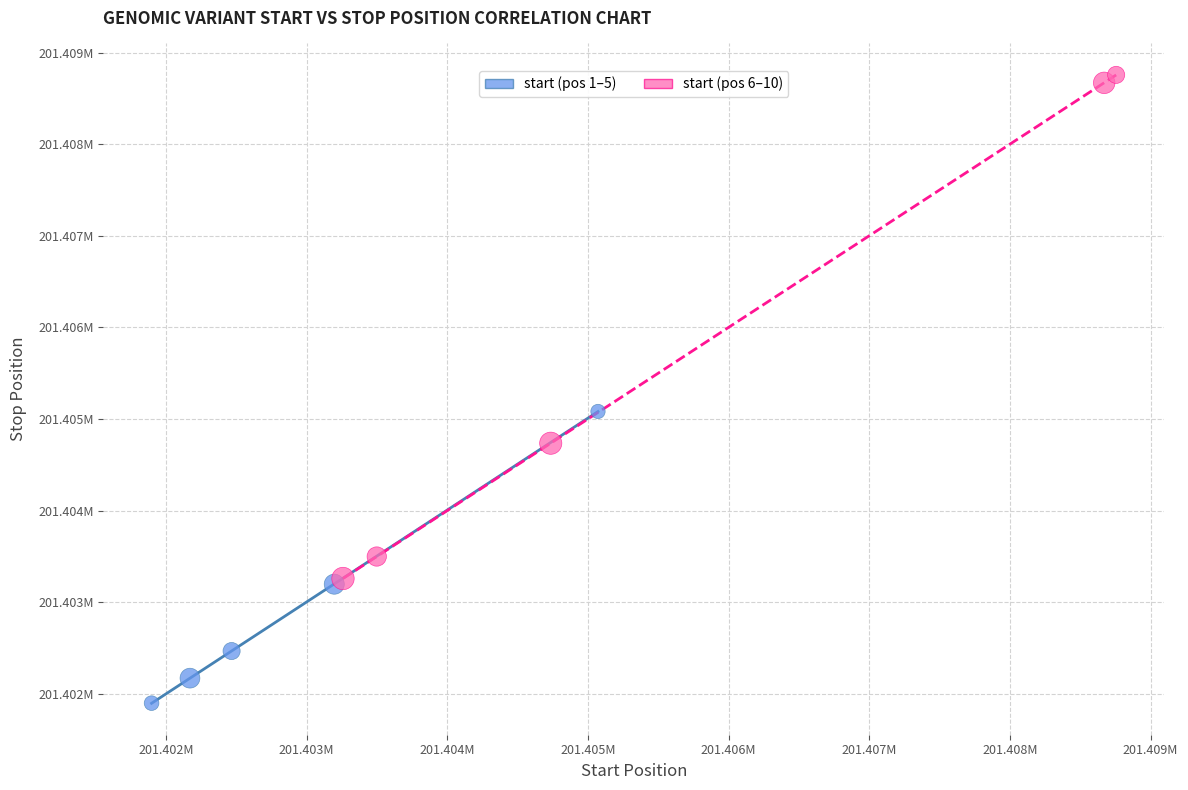

What are all the series names shown in the legend?

start (pos 1–5), start (pos 6–10)